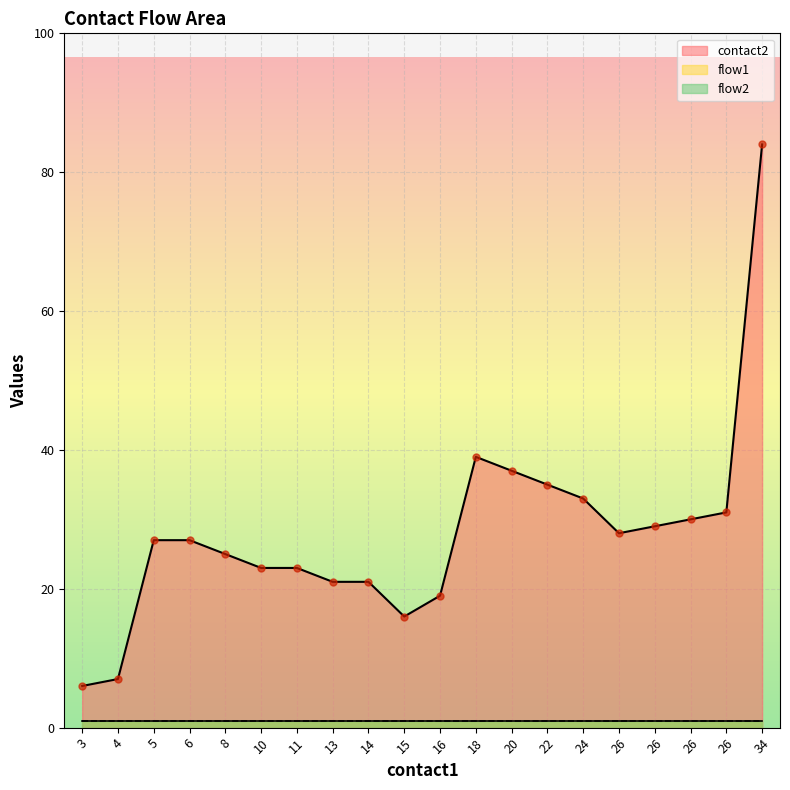

What is the sum of the flow1 values at 34 and 26?

2